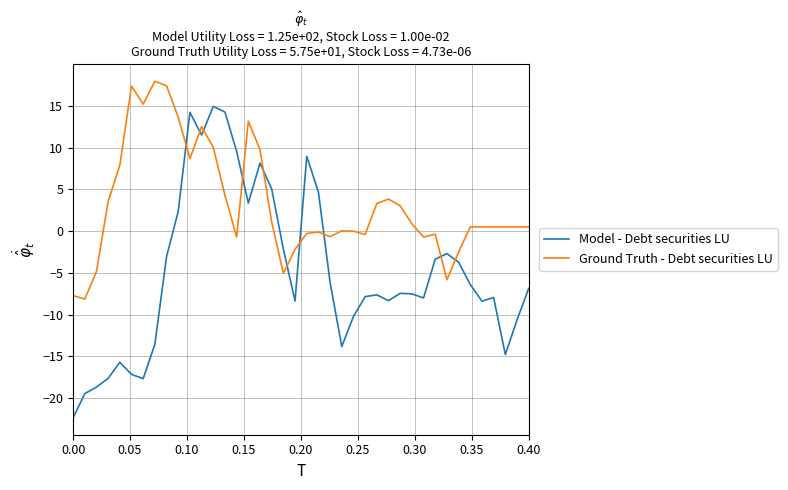

How many intersections are there between Model - Debt securities LU and Ground Truth - Debt securities LU?

10